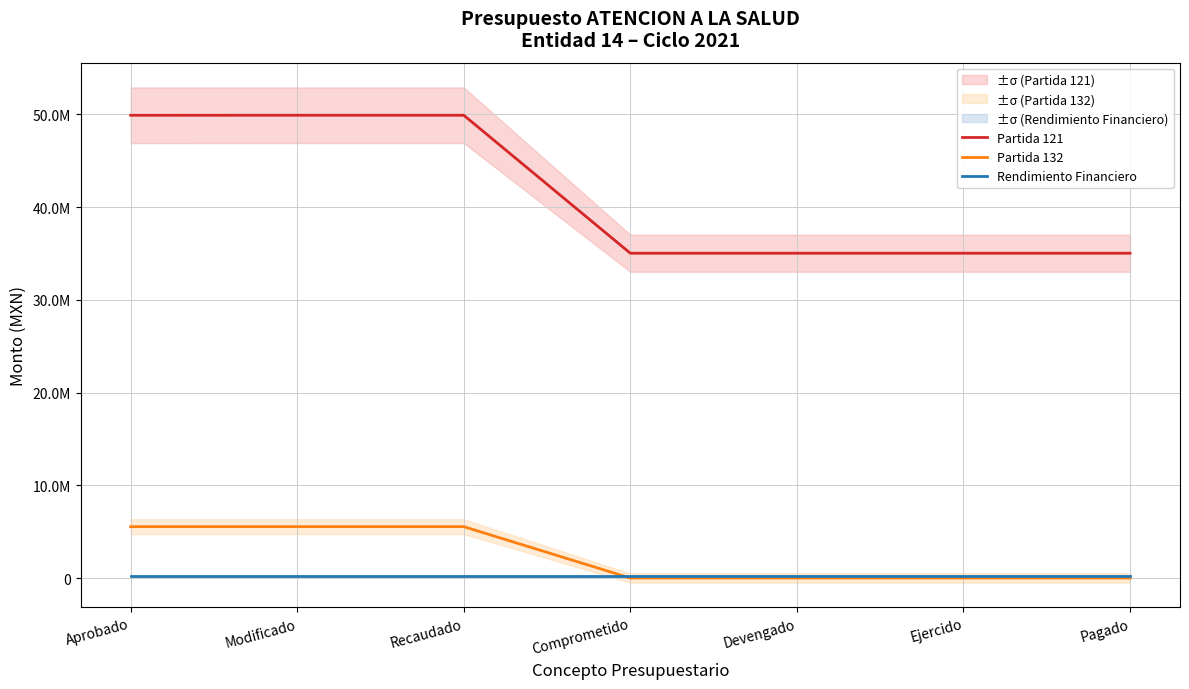

Which category has the lowest value across all series?

Comprometido